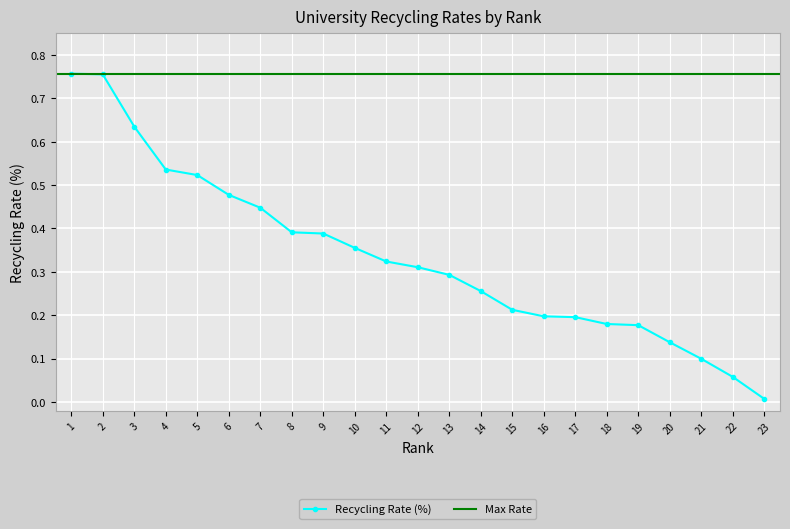

The Recycling Rate (%) series shows 0.2 at 7. True or false?

False